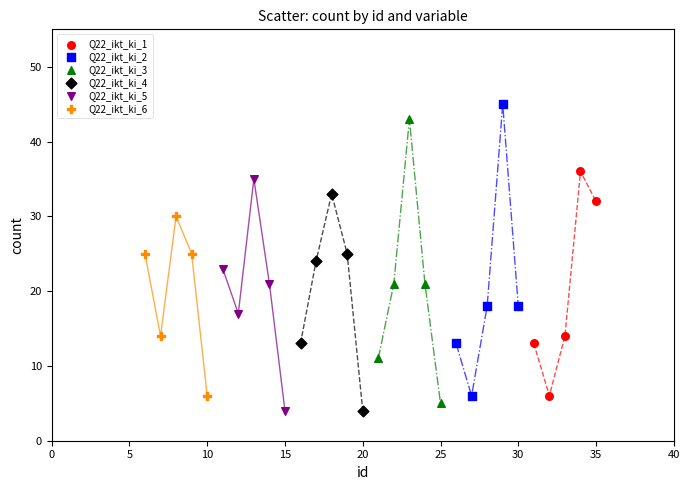

What are all the series names shown in the legend?

Q22_ikt_ki_1, Q22_ikt_ki_2, Q22_ikt_ki_3, Q22_ikt_ki_4, Q22_ikt_ki_5, Q22_ikt_ki_6